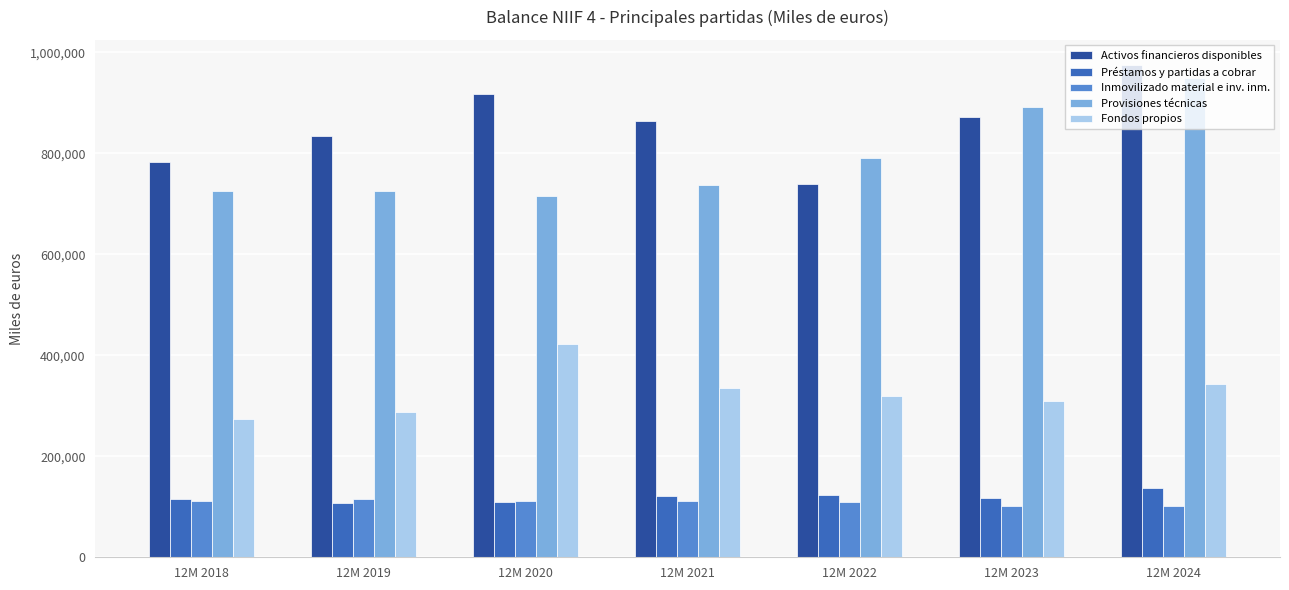

What is the spread (max minus min) of values at 12M 2020?

806701